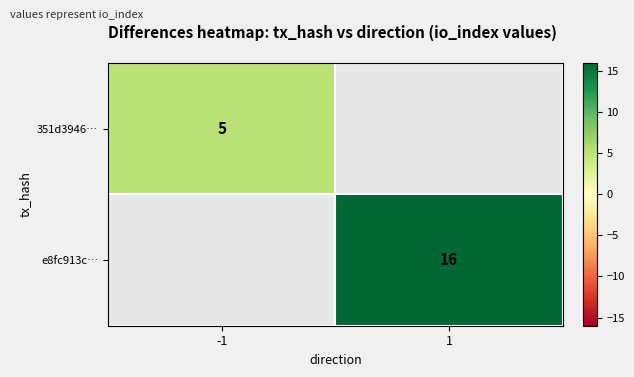

Is it true that e8fc913c… equals 26 at 1?

False